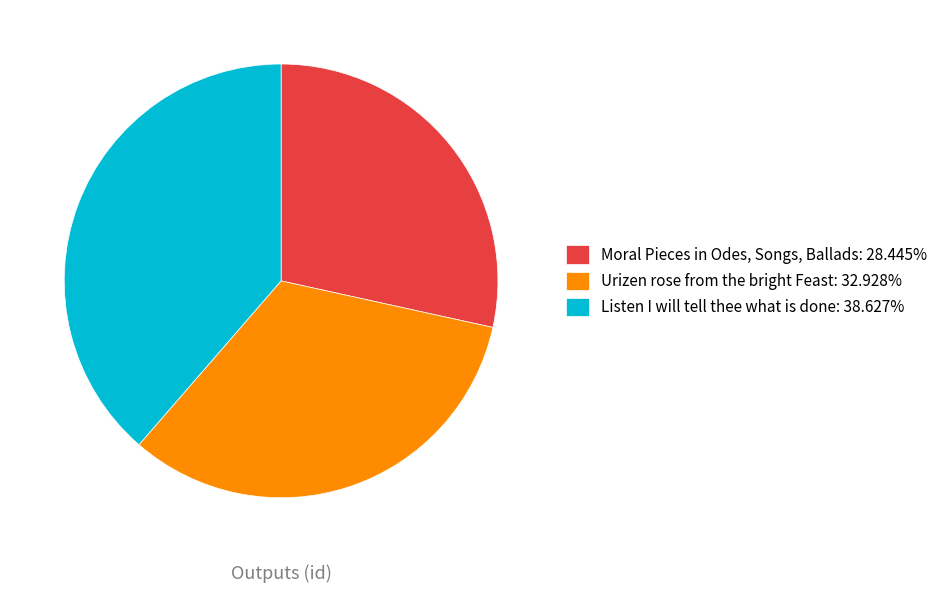

Combined, do Urizen rose from the bright Feast: 32.928% and Moral Pieces in Odes, Songs, Ballads: 28.445% account for over 50%?

Yes